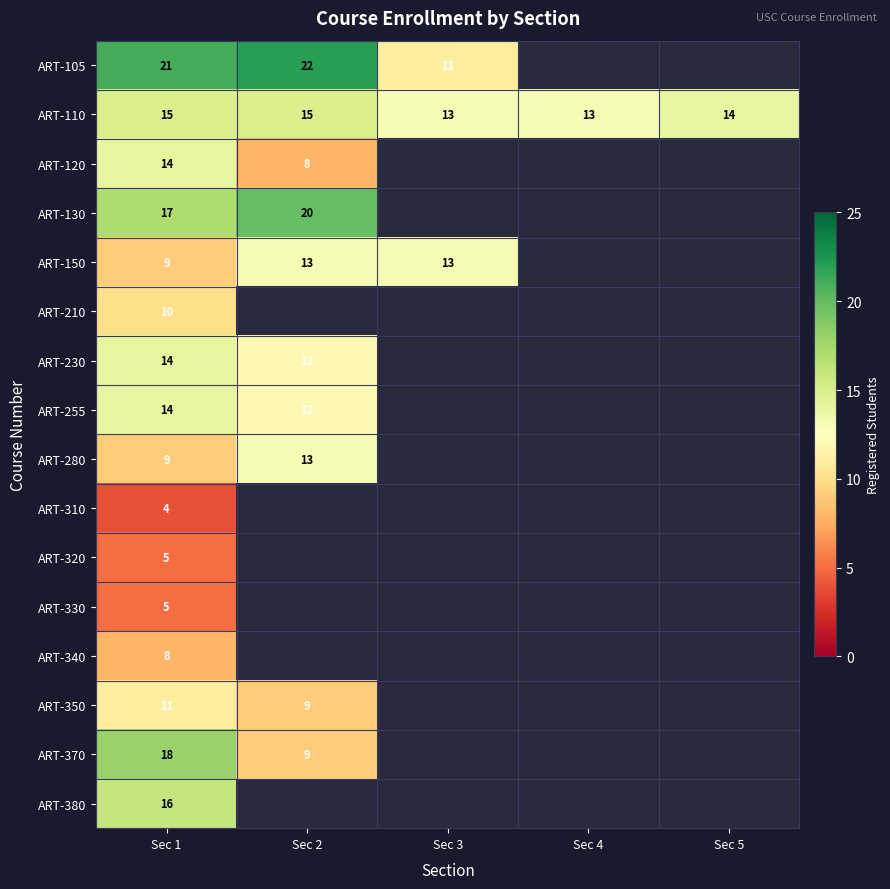

The value of ART-105 at Sec 1 is 21. True or false?

True